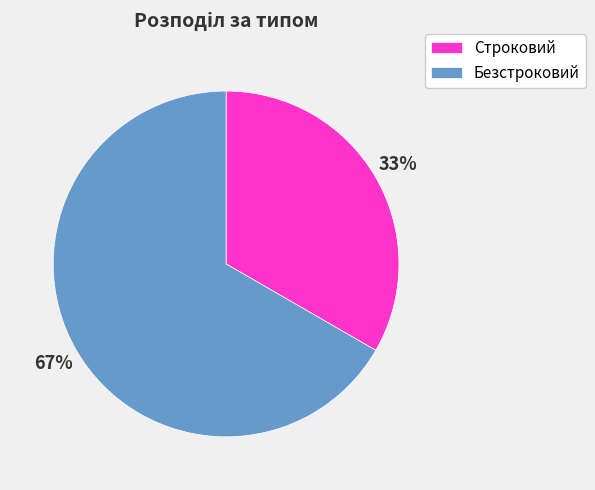

What percentage is the Безстроковий slice, to the nearest percent?

67%